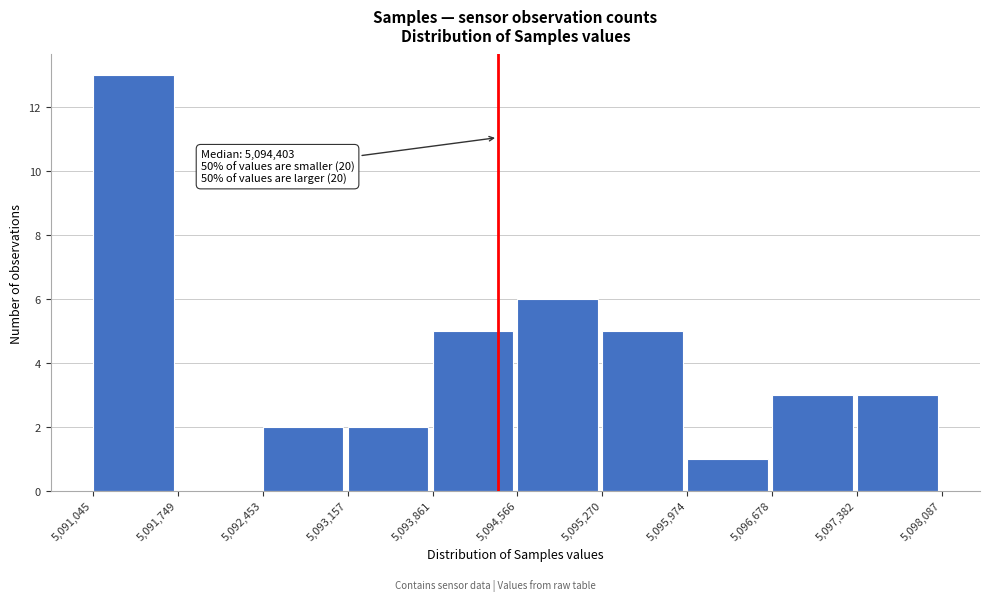

Which range on the x-axis has the tallest bar?

5,091,045 to 5,091,749